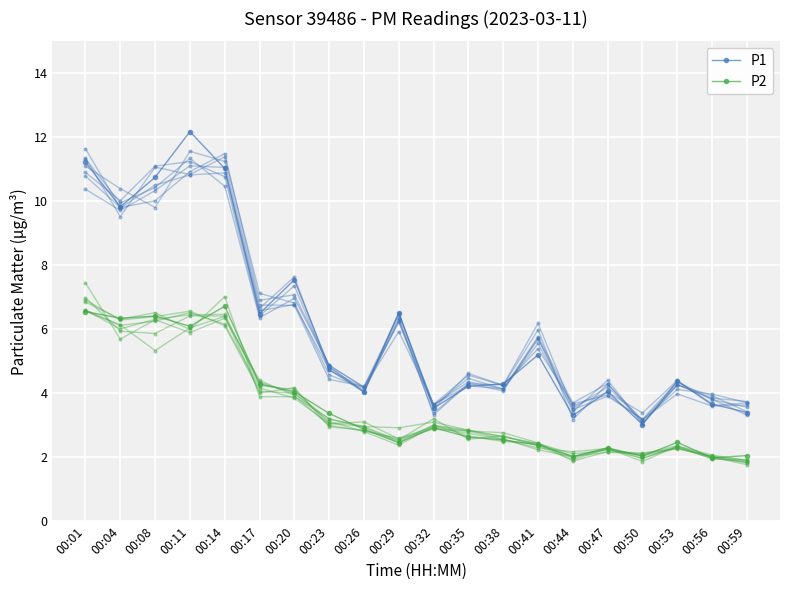

True or false: P2 has more than 2 points higher than both neighbors.

True